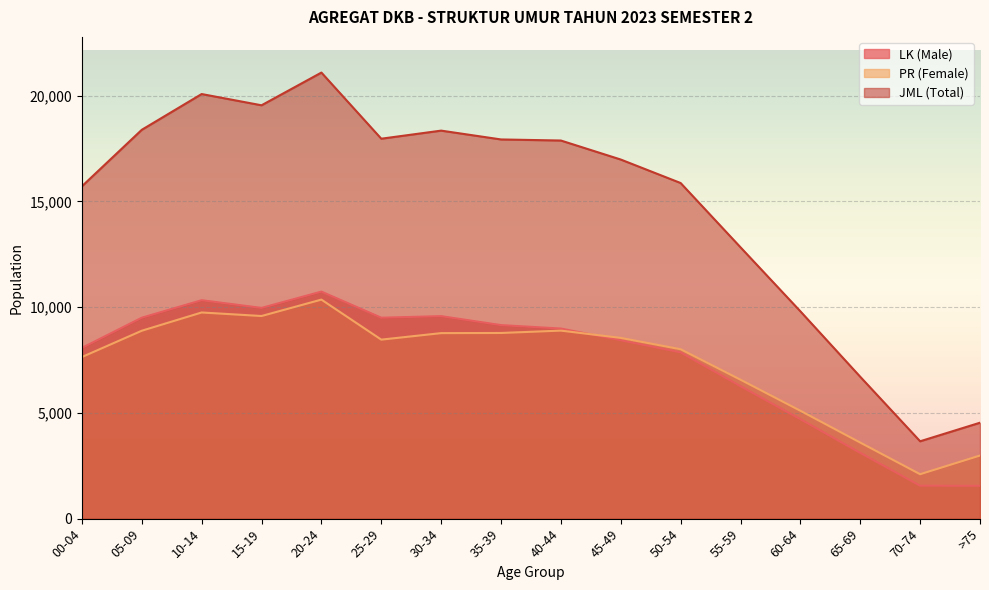

At which category does LK (Male) reach its first local valley?

15-19